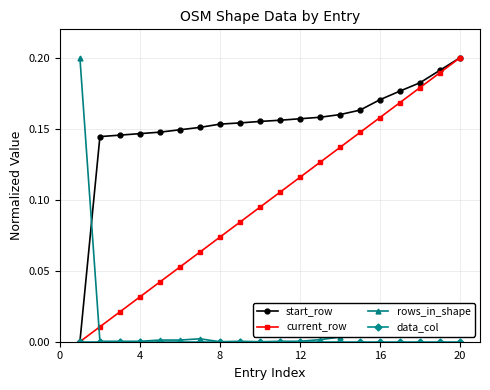

Which series has the largest total across all categories?

start_row